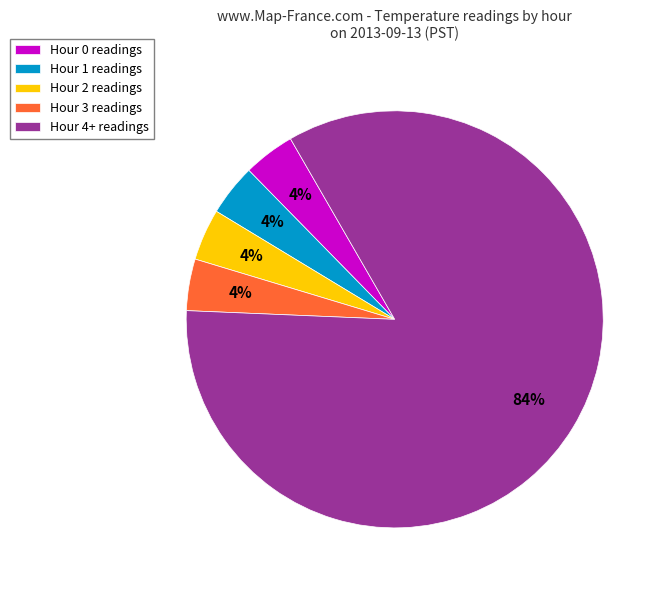

Combined, do Hour 0 readings and Hour 1 readings account for over 50%?

No